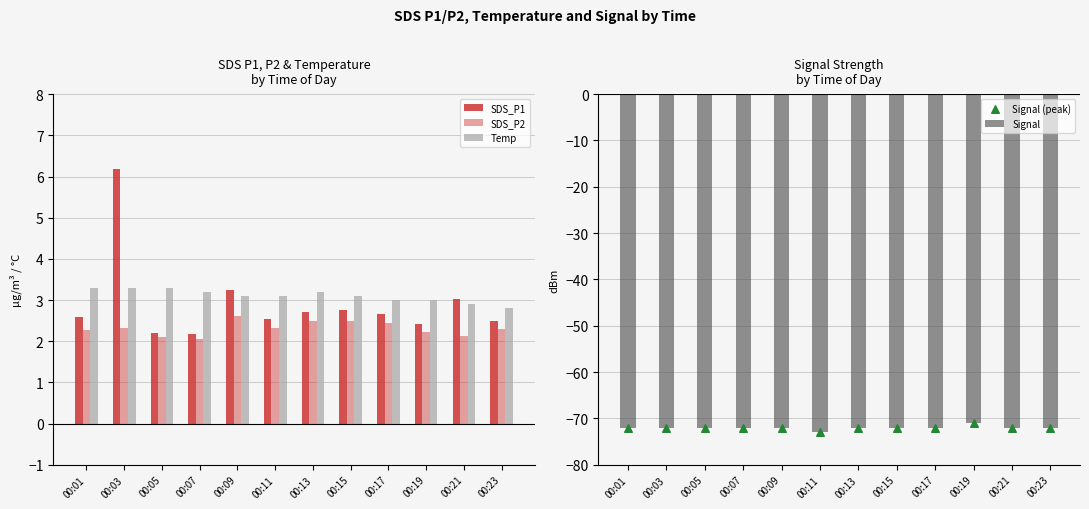

Is the value of SDS_P2 at 00:15 greater than the value of Signal at 00:01?

Yes